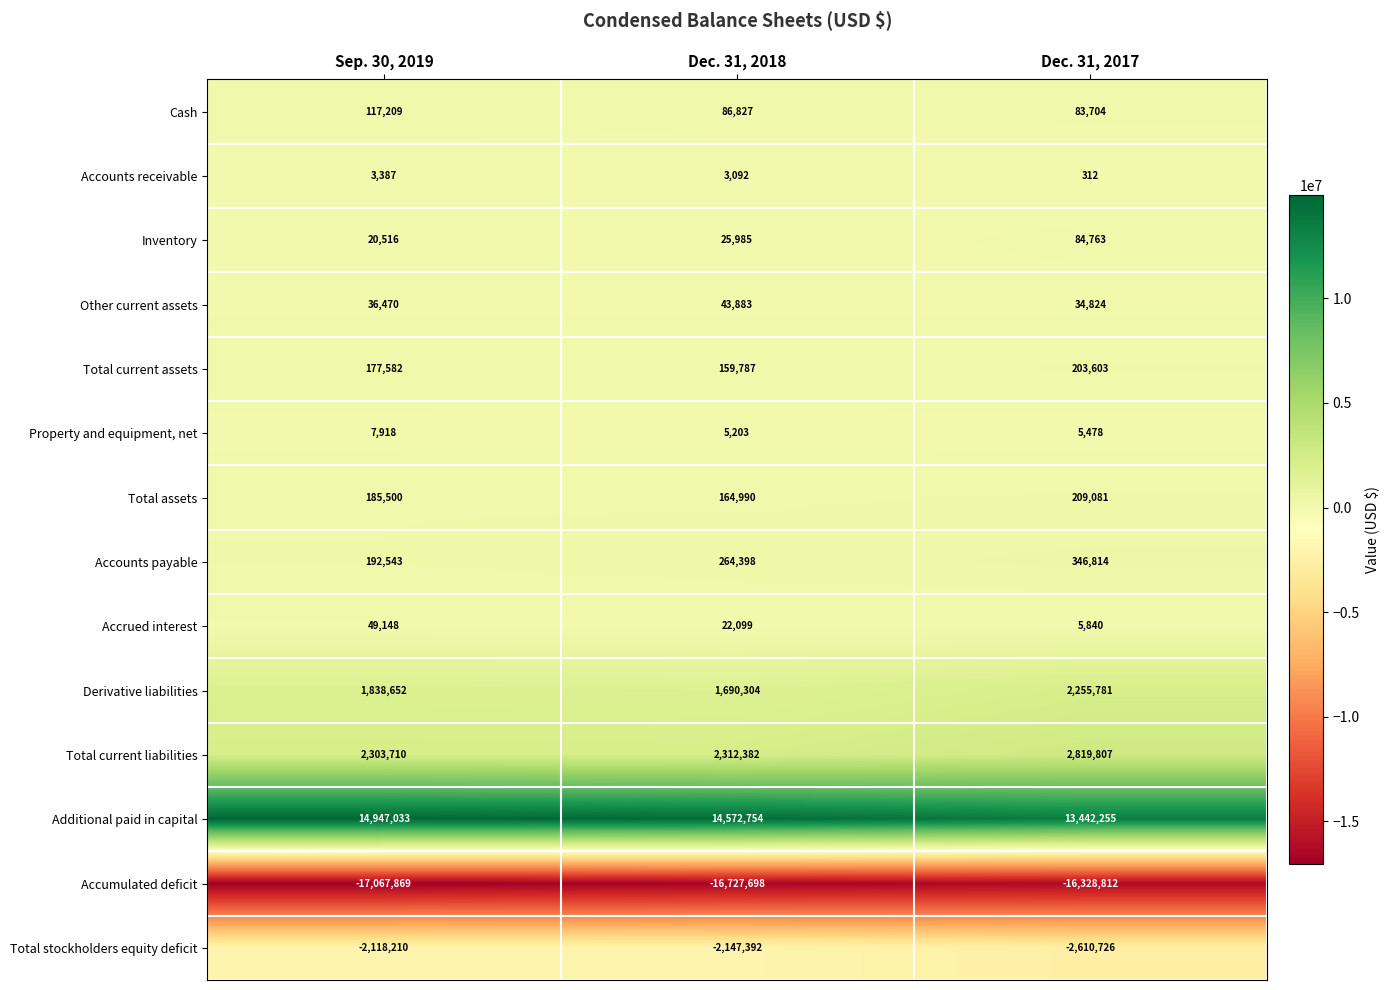

What is the smallest value displayed?

-17067869